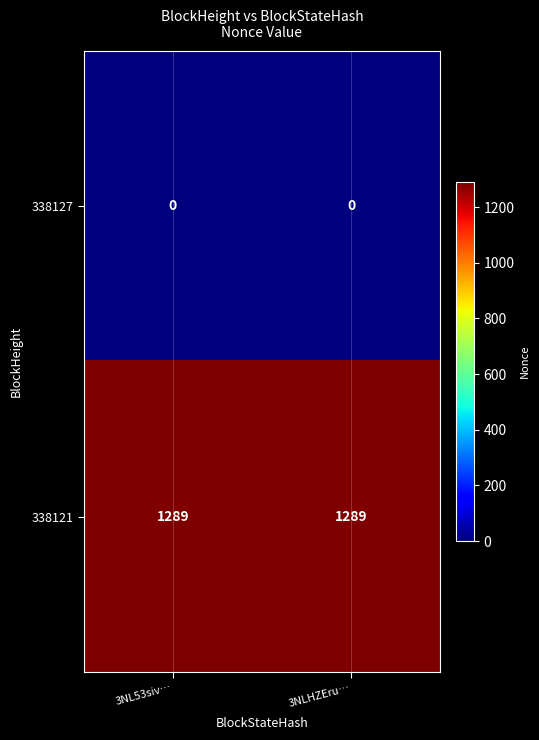

What is the spread (max minus min) of values at 3NLHZEru…?

1289